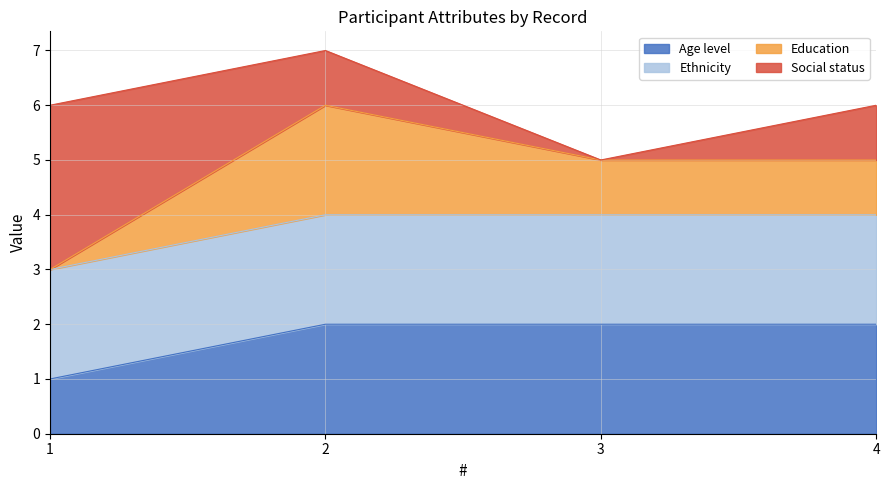

Reading left to right, what are all the values shown in this chart?

Age level: 1=1	2=2	3=2	4=2
Ethnicity: 1=2	2=2	3=2	4=2
Education: 1=0	2=2	3=1	4=1
Social status: 1=3	2=1	3=0	4=1